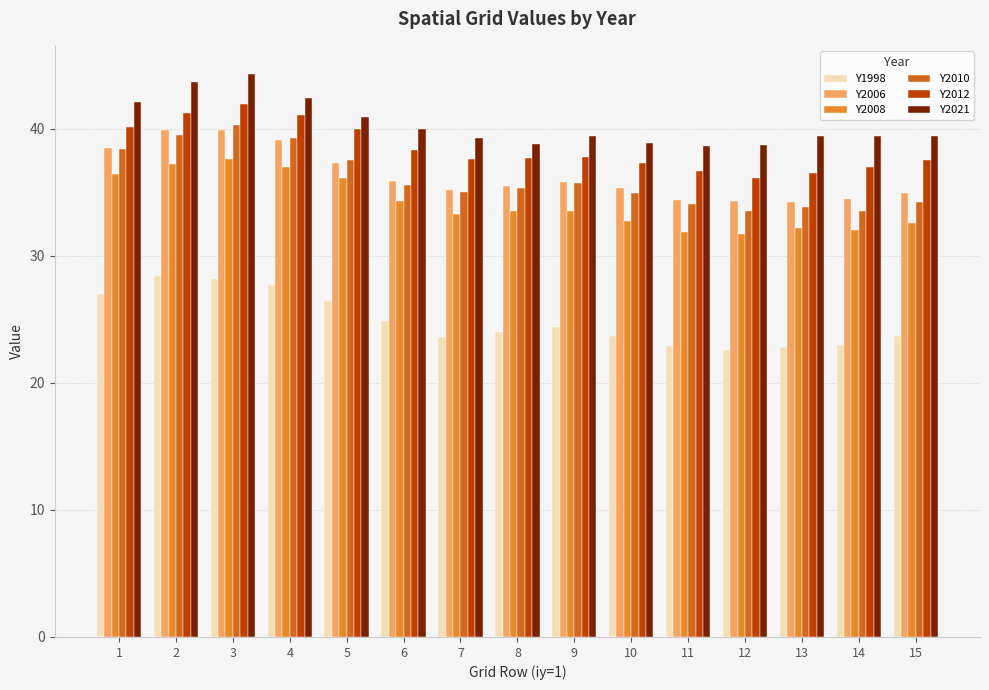

Is it true that Y2012 equals 24.9 at 1?

False